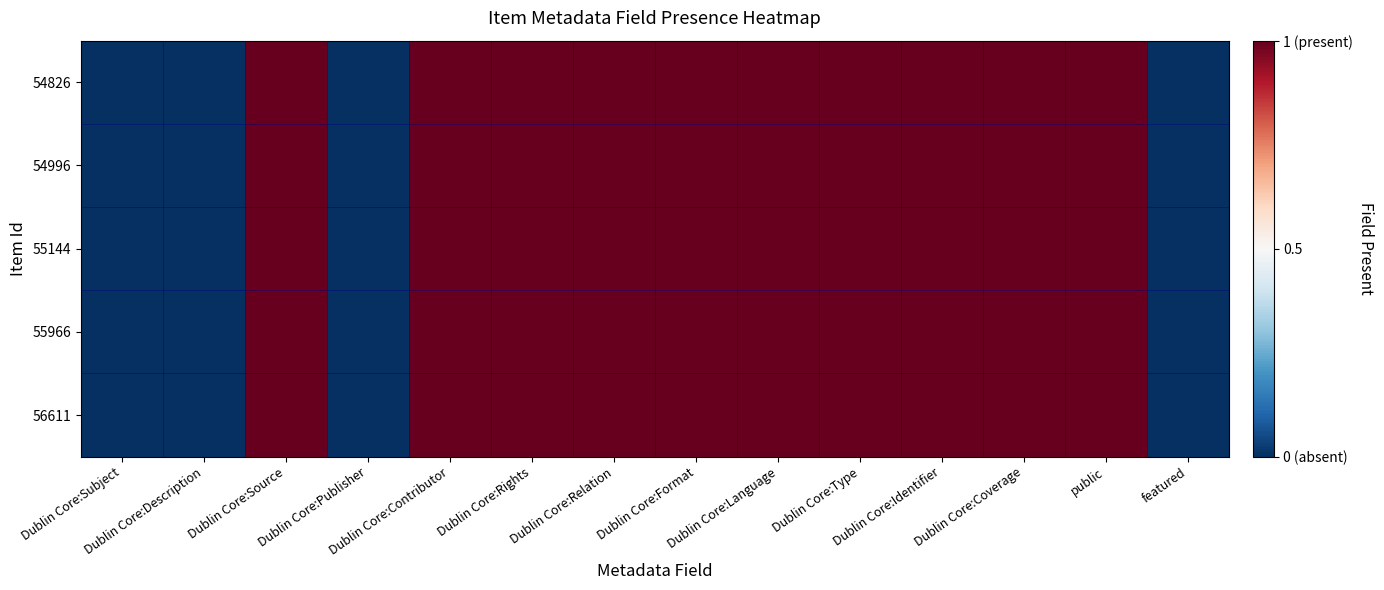

Which category has the highest value across all series?

Dublin Core:Source